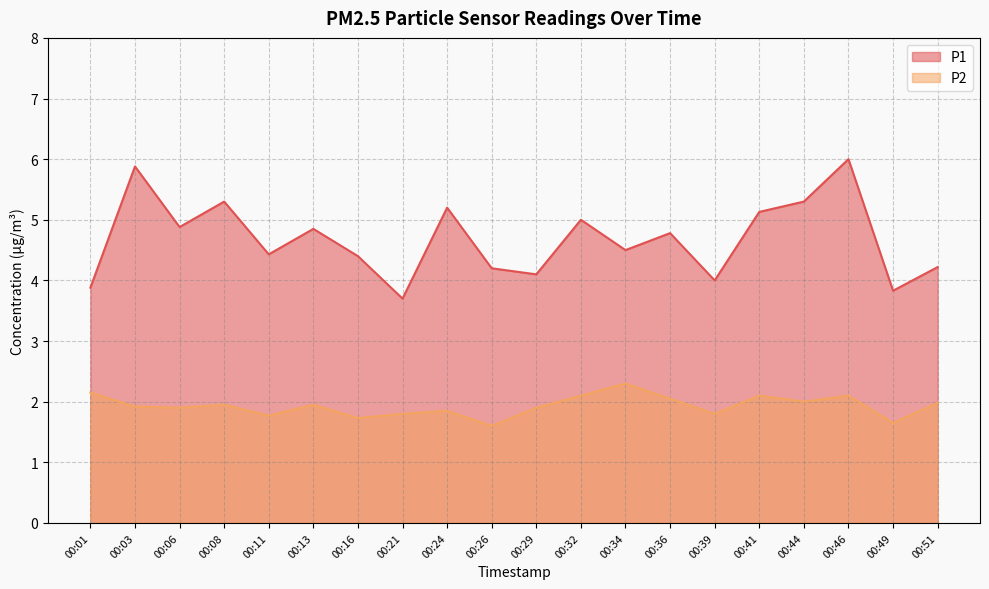

How many interior local valleys does the P1 series have?

7